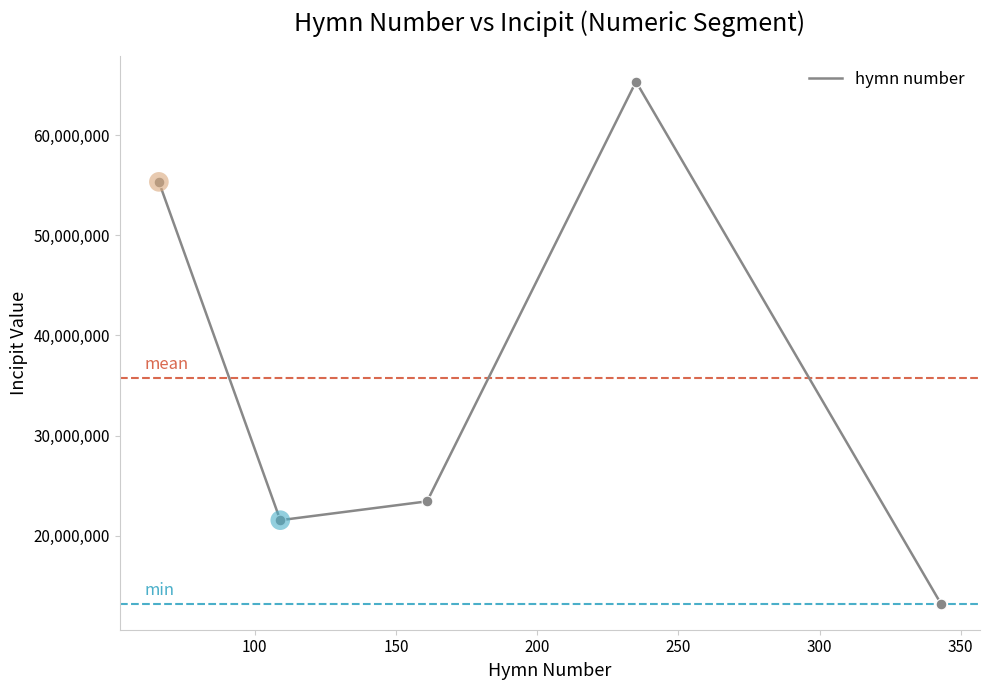

What is the sum of all values?

178852961